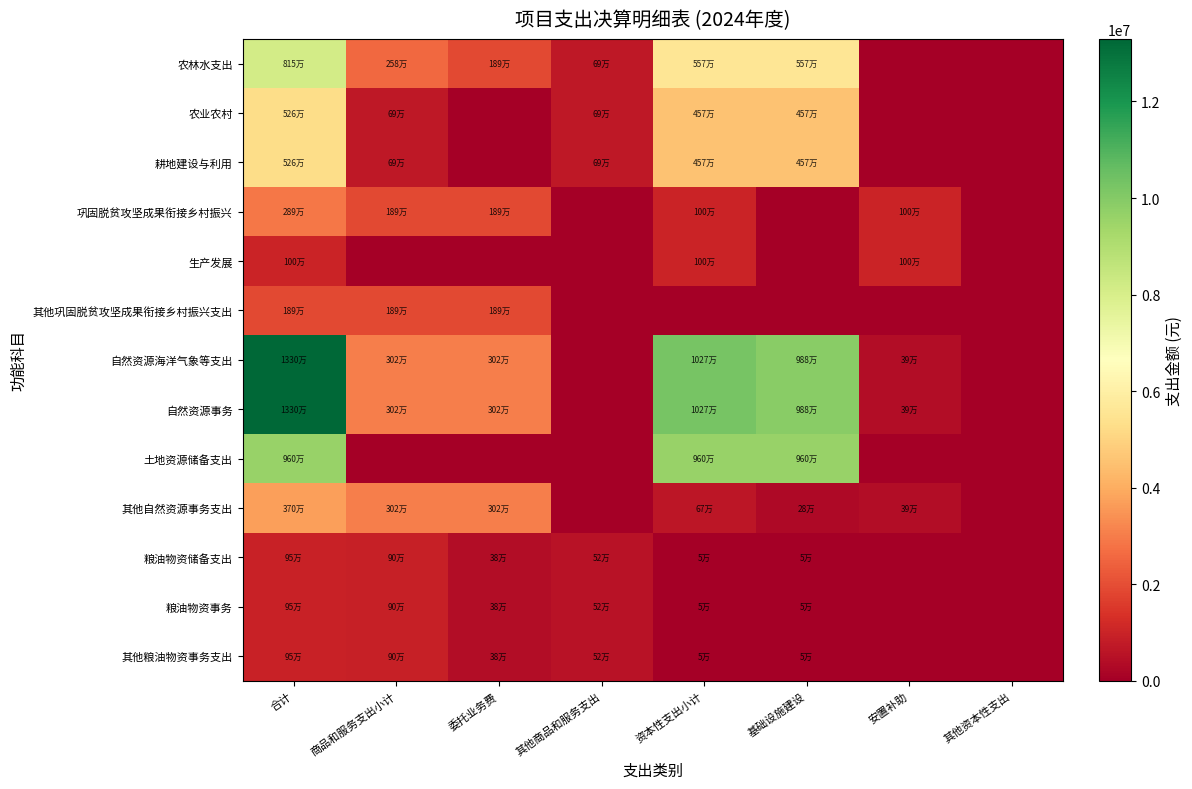

Reading left to right, what are all the values shown in this chart?

农林水支出: 合计=8145838.9	商品和服务支出小计=2577500.0	委托业务费=1889500.0	其他商品和服务支出=688000.0	资本性支出小计=5568338.9	基础设施建设=5568338.9	安置补助=0.0	其他资本性支出=0.0
农业农村: 合计=5256338.9	商品和服务支出小计=688000.0	委托业务费=0.0	其他商品和服务支出=688000.0	资本性支出小计=4568338.9	基础设施建设=4568338.9	安置补助=0.0	其他资本性支出=0.0
耕地建设与利用: 合计=5256338.9	商品和服务支出小计=688000.0	委托业务费=0.0	其他商品和服务支出=688000.0	资本性支出小计=4568338.9	基础设施建设=4568338.9	安置补助=0.0	其他资本性支出=0.0
巩固脱贫攻坚成果衔接乡村振兴: 合计=2889500.0	商品和服务支出小计=1889500.0	委托业务费=1889500.0	其他商品和服务支出=0.0	资本性支出小计=1000000.0	基础设施建设=0.0	安置补助=1000000.0	其他资本性支出=0.0
生产发展: 合计=1000000.0	商品和服务支出小计=0.0	委托业务费=0.0	其他商品和服务支出=0.0	资本性支出小计=1000000.0	基础设施建设=0.0	安置补助=1000000.0	其他资本性支出=0.0
其他巩固脱贫攻坚成果衔接乡村振兴支出: 合计=1889500.0	商品和服务支出小计=1889500.0	委托业务费=1889500.0	其他商品和服务支出=0.0	资本性支出小计=0.0	基础设施建设=0.0	安置补助=0.0	其他资本性支出=0.0
自然资源海洋气象等支出: 合计=13296884.7	商品和服务支出小计=3022564.2	委托业务费=3022564.2	其他商品和服务支出=0.0	资本性支出小计=10274320.5	基础设施建设=9883359.6	安置补助=390960.9	其他资本性支出=0.0
自然资源事务: 合计=13296884.7	商品和服务支出小计=3022564.2	委托业务费=3022564.2	其他商品和服务支出=0.0	资本性支出小计=10274320.5	基础设施建设=9883359.6	安置补助=390960.9	其他资本性支出=0.0
土地资源储备支出: 合计=9600000.0	商品和服务支出小计=0.0	委托业务费=0.0	其他商品和服务支出=0.0	资本性支出小计=9600000.0	基础设施建设=9600000.0	安置补助=0.0	其他资本性支出=0.0
其他自然资源事务支出: 合计=3696884.7	商品和服务支出小计=3022564.2	委托业务费=3022564.2	其他商品和服务支出=0.0	资本性支出小计=674320.5	基础设施建设=283359.6	安置补助=390960.9	其他资本性支出=0.0
粮油物资储备支出: 合计=950000.0	商品和服务支出小计=900000.0	委托业务费=380000.0	其他商品和服务支出=520000.0	资本性支出小计=50000.0	基础设施建设=50000.0	安置补助=0.0	其他资本性支出=0.0
粮油物资事务: 合计=950000.0	商品和服务支出小计=900000.0	委托业务费=380000.0	其他商品和服务支出=520000.0	资本性支出小计=50000.0	基础设施建设=50000.0	安置补助=0.0	其他资本性支出=0.0
其他粮油物资事务支出: 合计=950000.0	商品和服务支出小计=900000.0	委托业务费=380000.0	其他商品和服务支出=520000.0	资本性支出小计=50000.0	基础设施建设=50000.0	安置补助=0.0	其他资本性支出=0.0